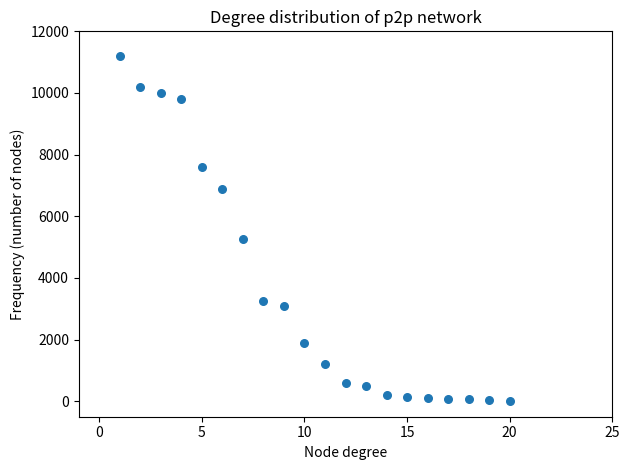

What Y value in the scatter plot is closest to 5610?

5250